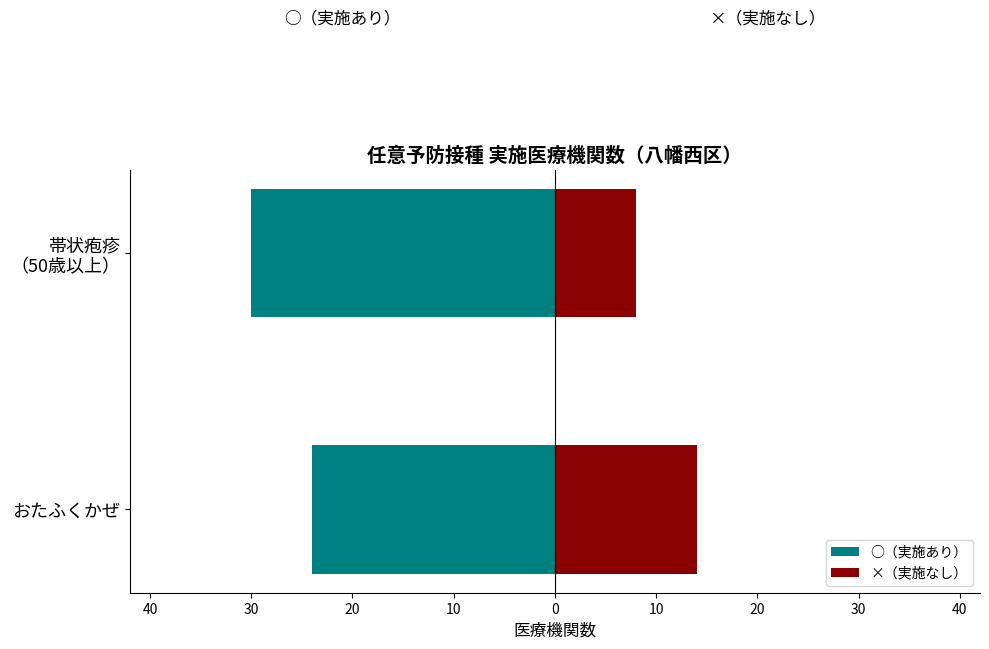

Between おたふくかぜ and 帯状疱疹 （50歳以上）, which series saw the biggest shift?

○（実施あり）